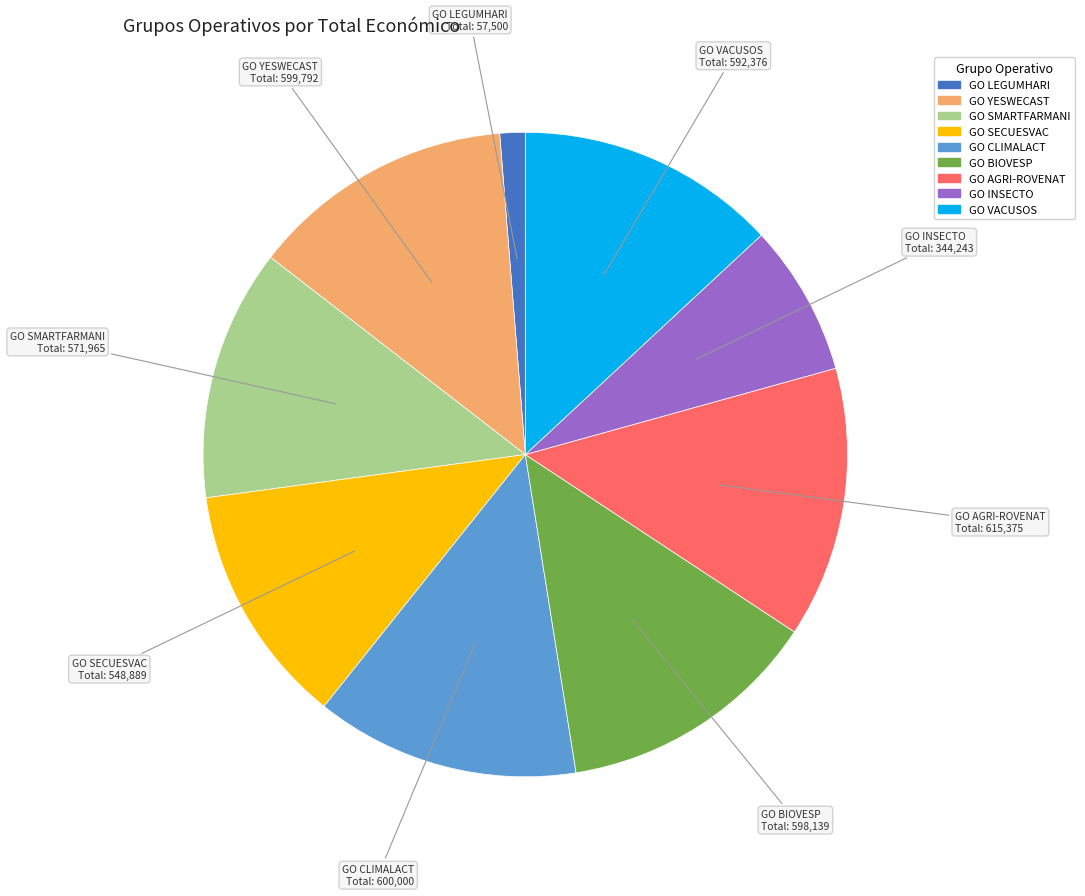

What is the ratio of the value at GO SECUESVAC to the value at GO SMARTFARMANI?

1.0